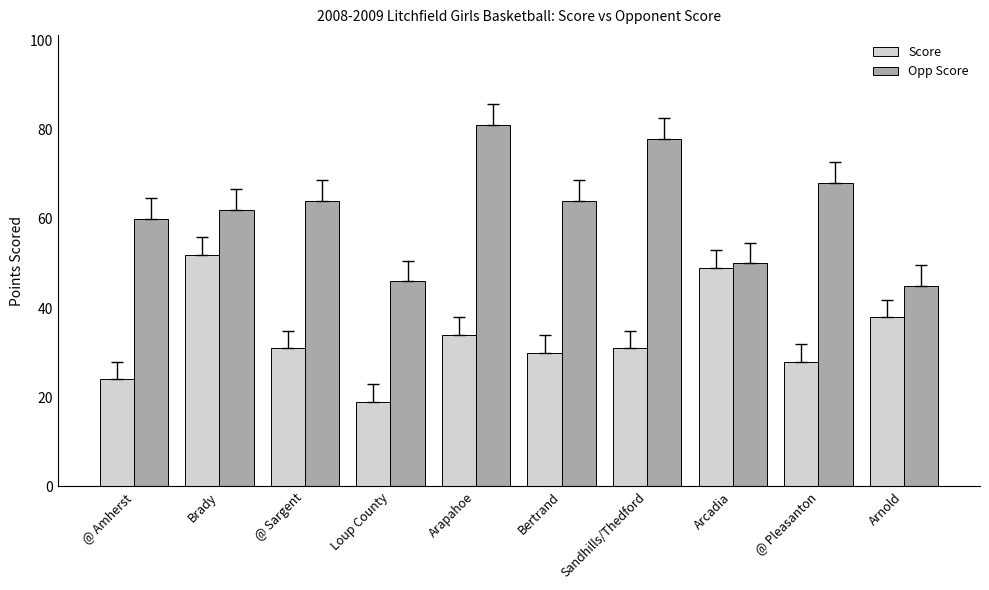

Which series has the widest spread of values?

Opp Score